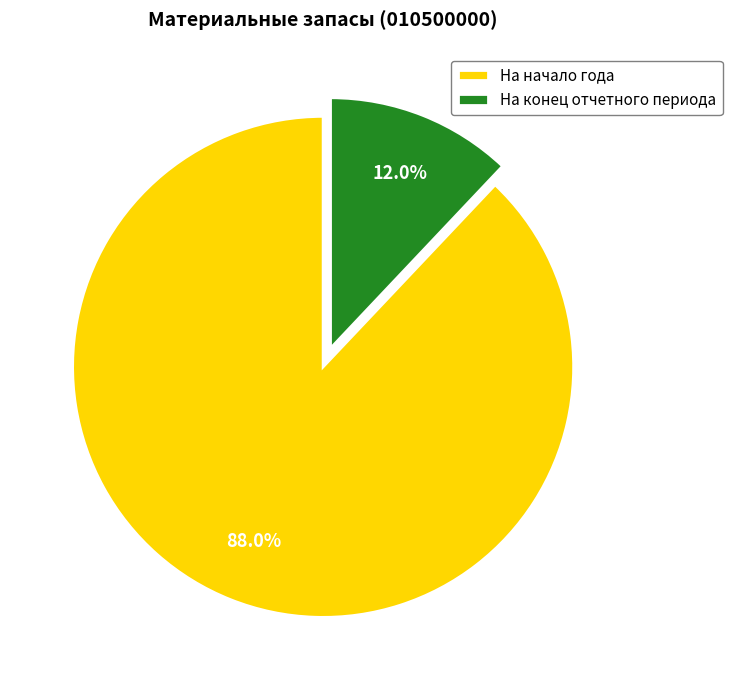

Is there any slice that represents more than half of the pie?

Yes